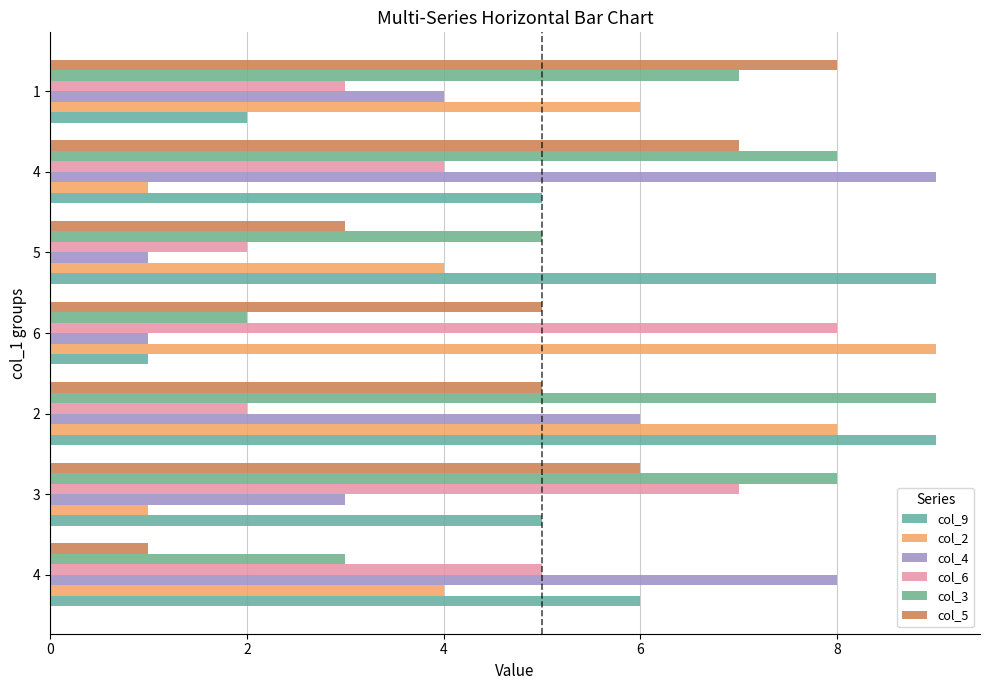

Count the number of categories in the chart.

7